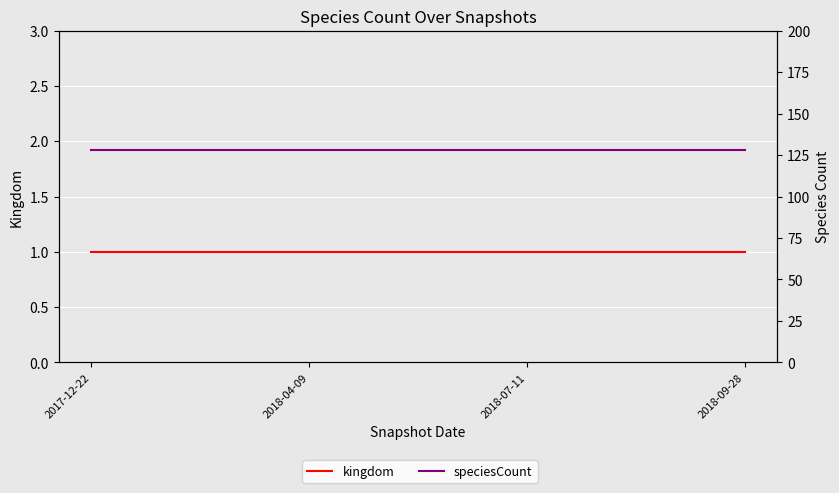

Reading left to right, extract all data points from this chart.

kingdom: 1	1	1	1
speciesCount: 128	128	128	128